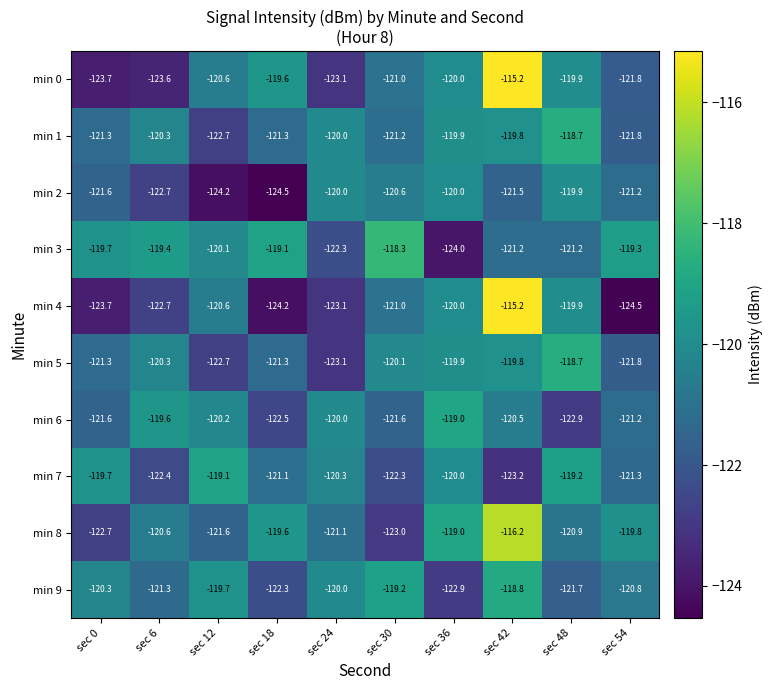

List the labels in order of min 8 value, largest first.

sec 42, sec 36, sec 18, sec 54, sec 6, sec 48, sec 24, sec 12, sec 0, sec 30